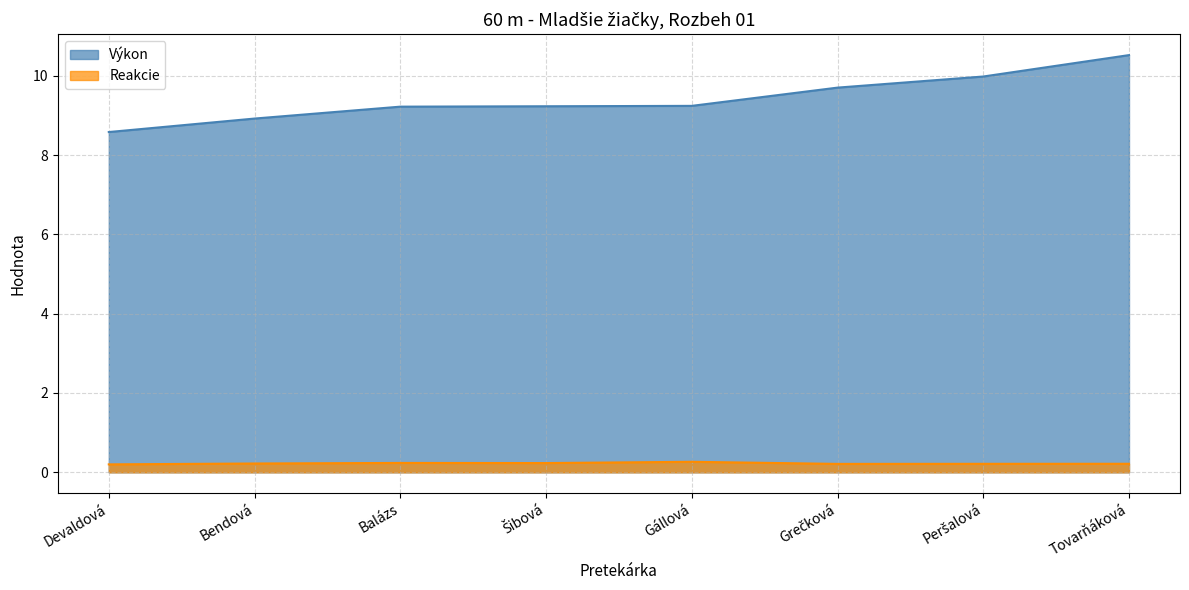

What are all the series names shown in the legend?

Výkon, Reakcie